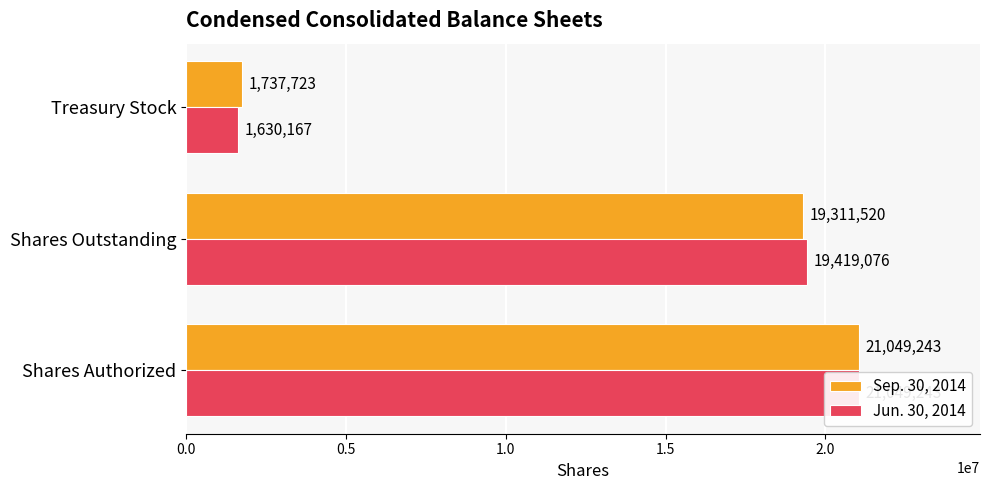

True or false: Sep. 30, 2014 has a value of 1075494 at Treasury Stock.

False